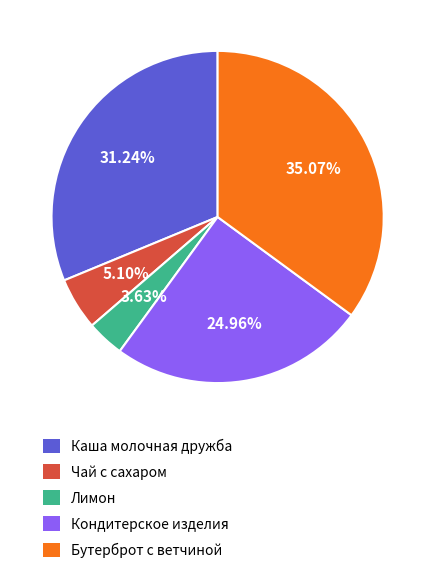

The Бутерброт с ветчиной slice represents 35% of the pie. True or false?

True